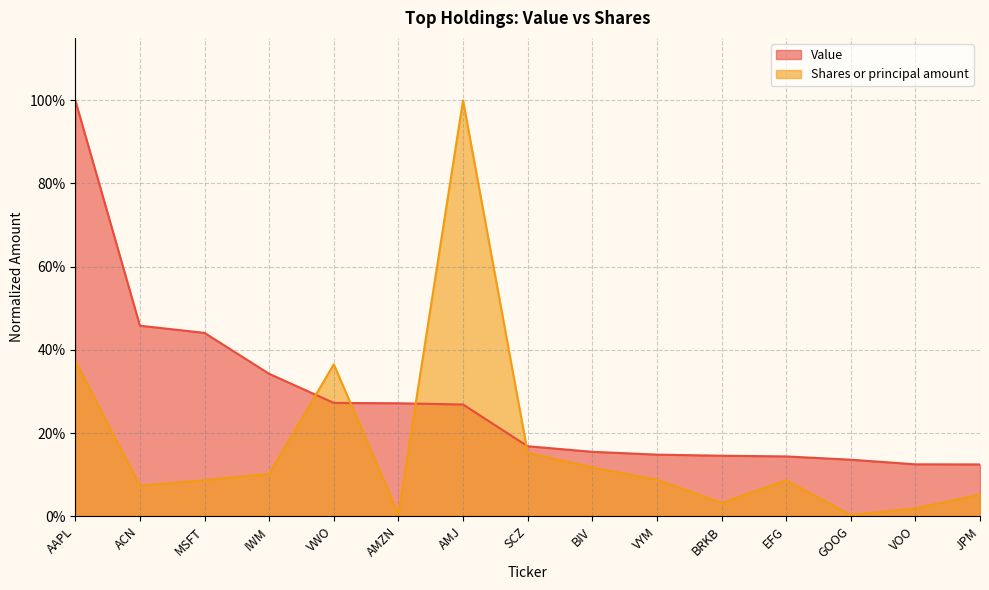

What is the difference between the second highest and second lowest values in the Value series?

0.3